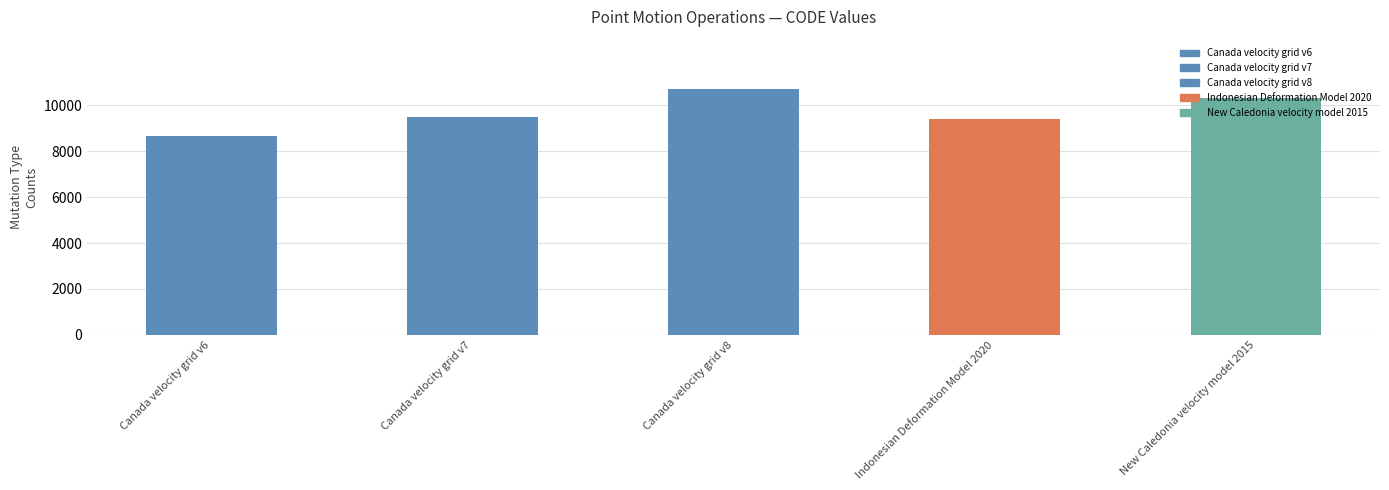

How many bars are there in total?

5